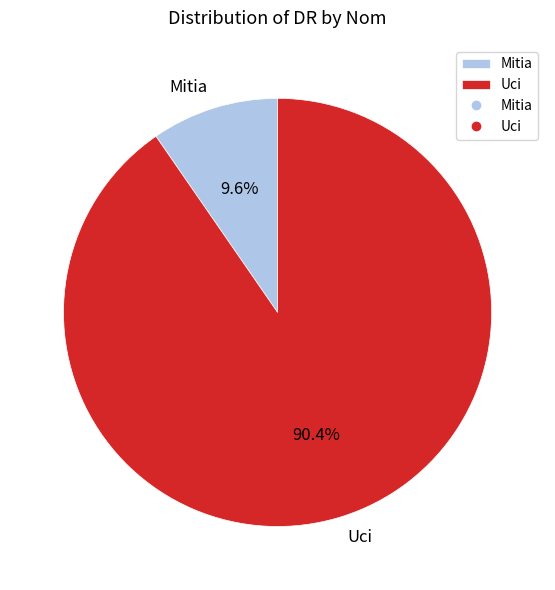

Is there any slice that represents more than half of the pie?

Yes